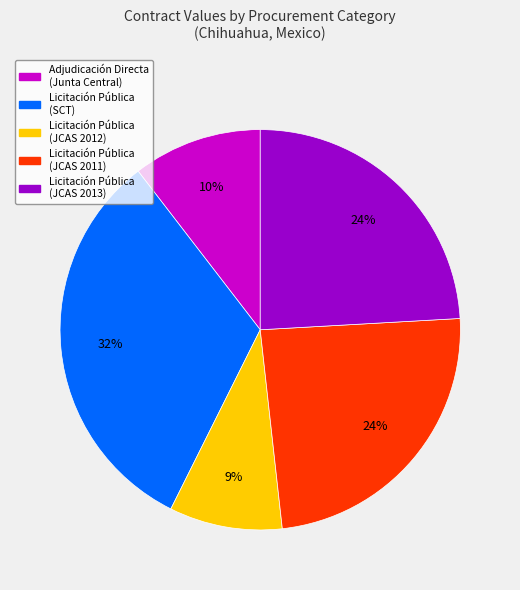

True or false: Adjudicación Directa (Junta Central) accounts for 25% of the total.

False